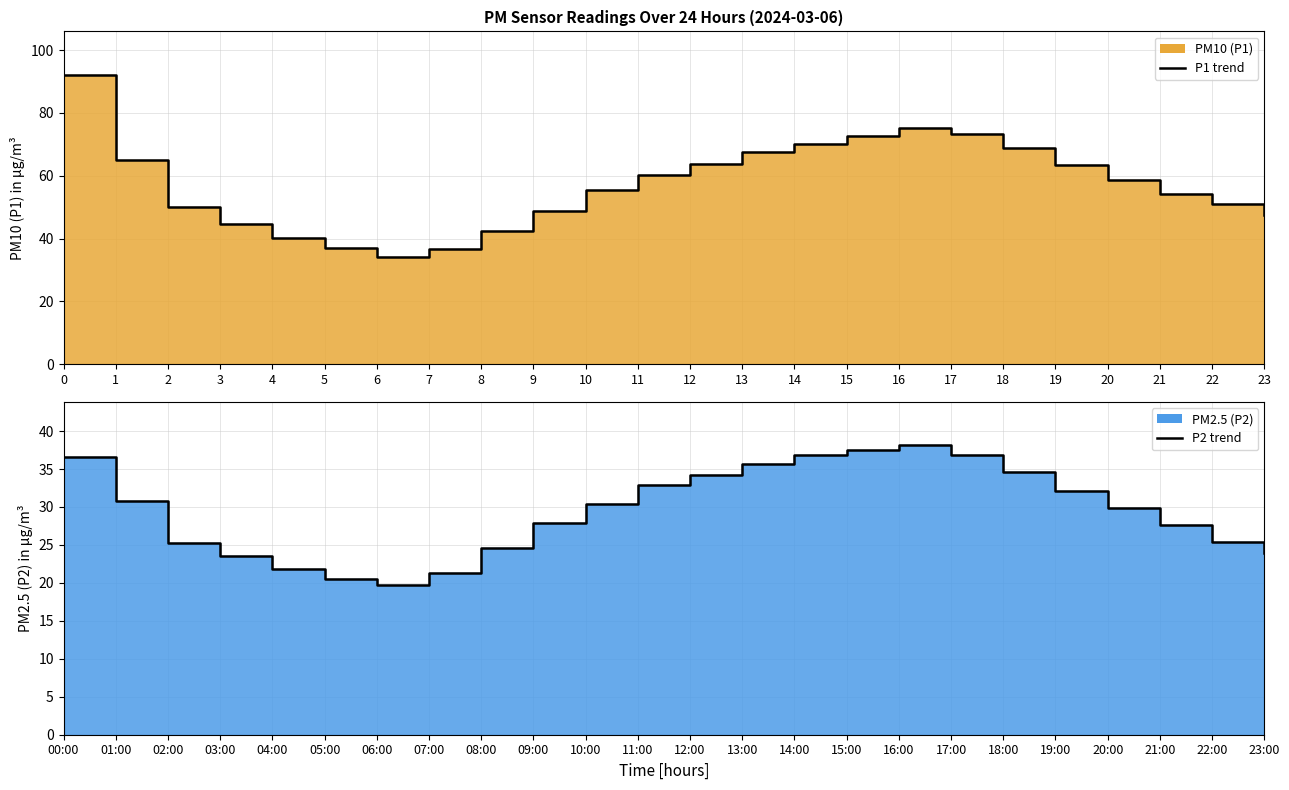

What is the difference between the P2 line values at 19:00 and 06:00?

12.4